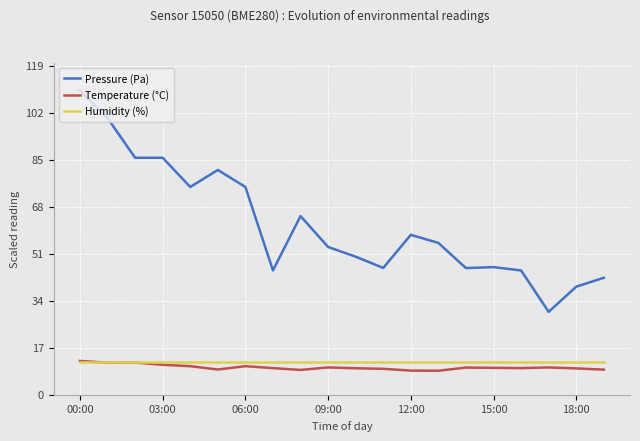

Which series has the widest spread of values?

Pressure (Pa)